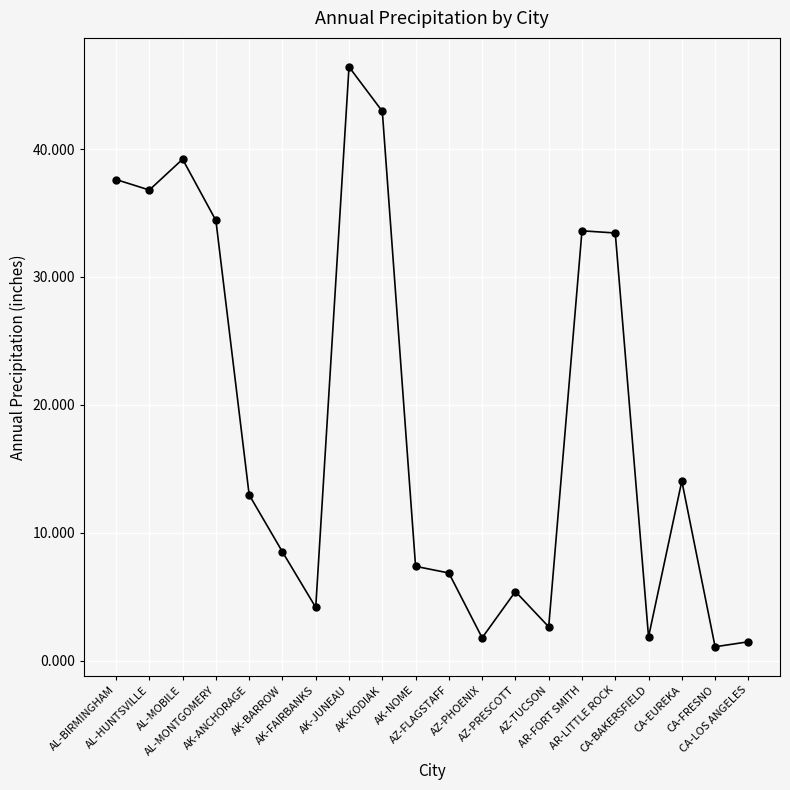

What is the label of the 7th point from the left?

AK-FAIRBANKS